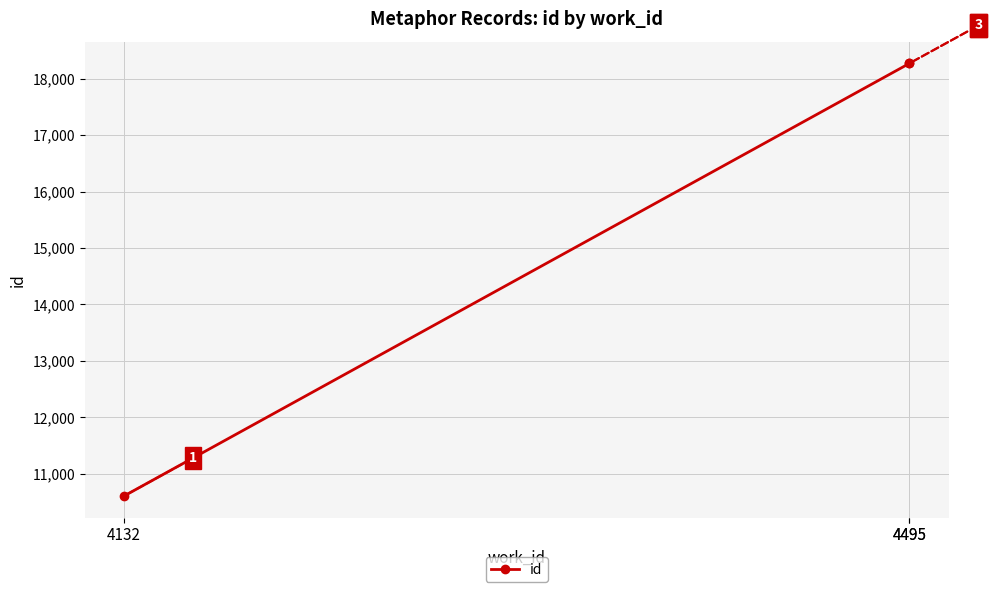

How many data points are less than 18273?

1